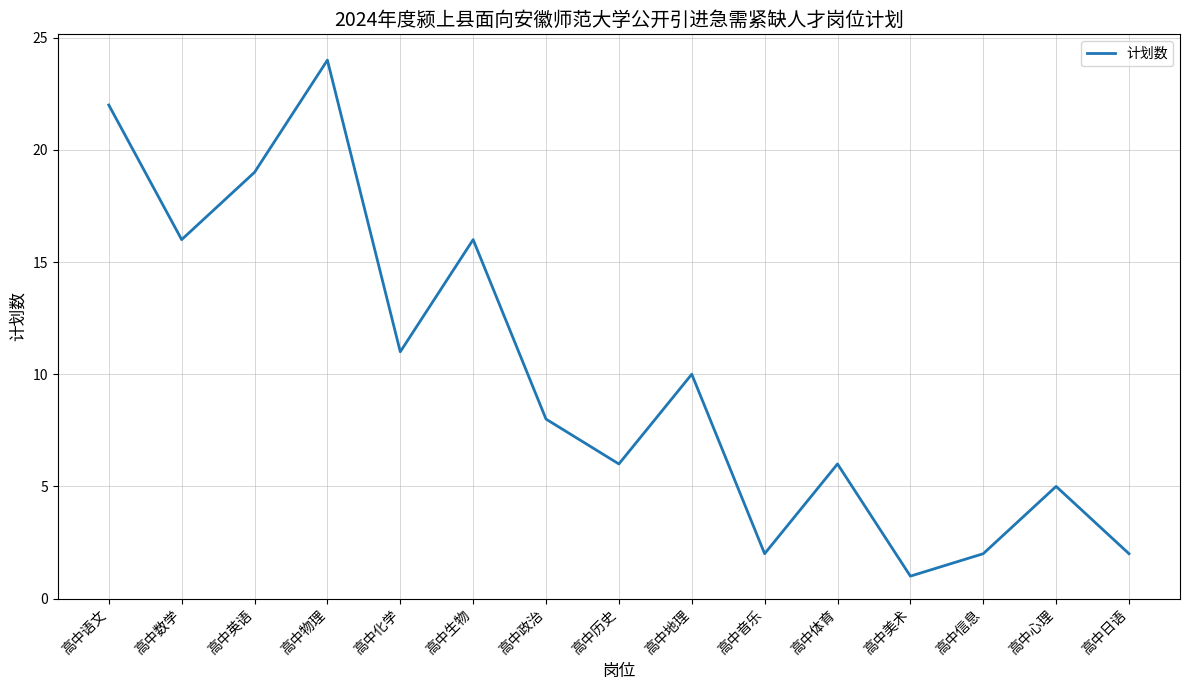

How many values are below 8?

7